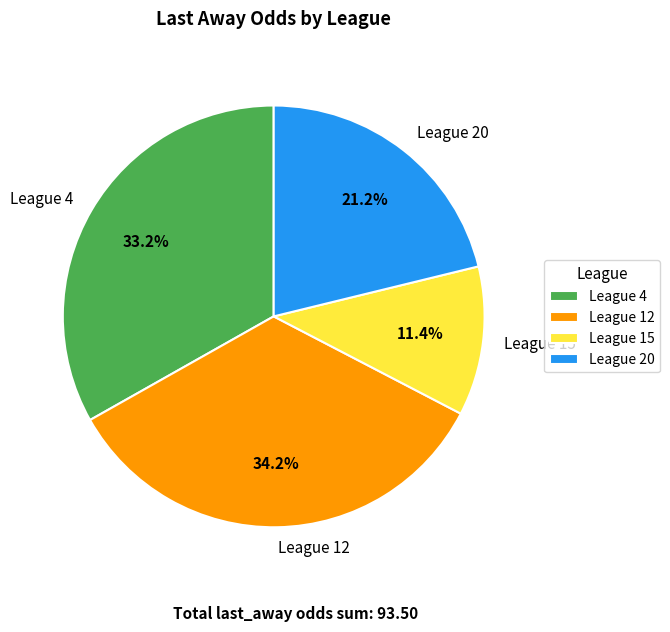

What percentage is NOT represented by League 4?

66.8%